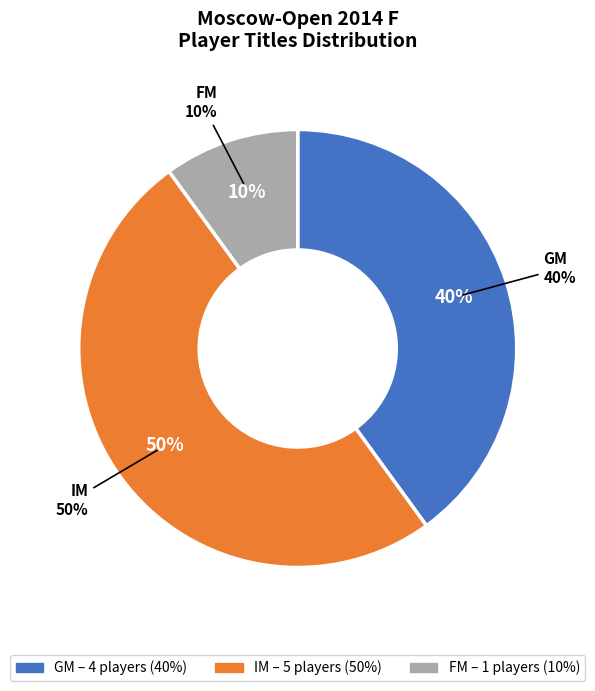

Is the sum of GM and IM greater than half?

Yes